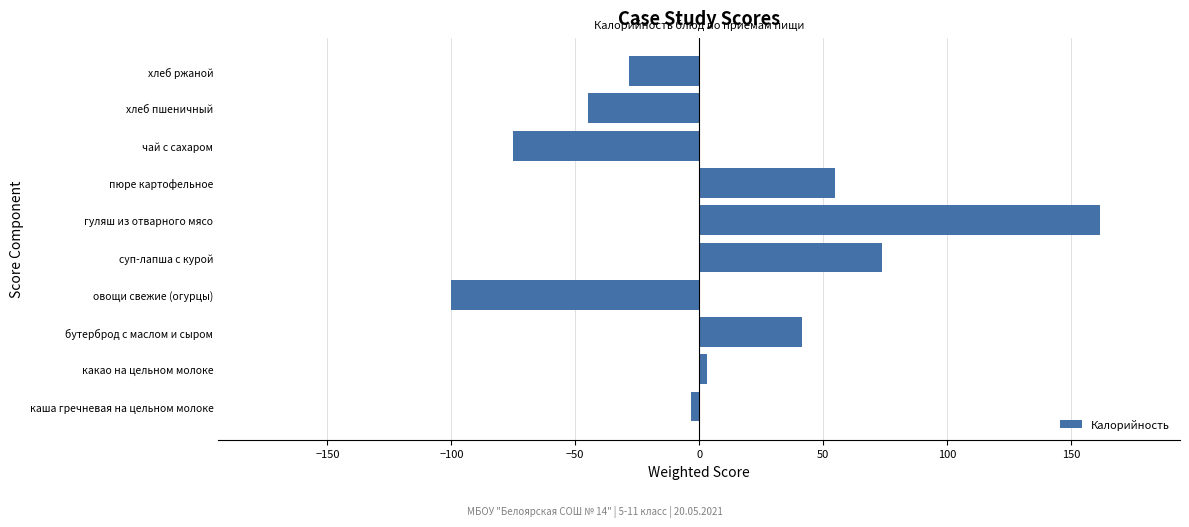

What is the maximum value shown in the chart?

161.7